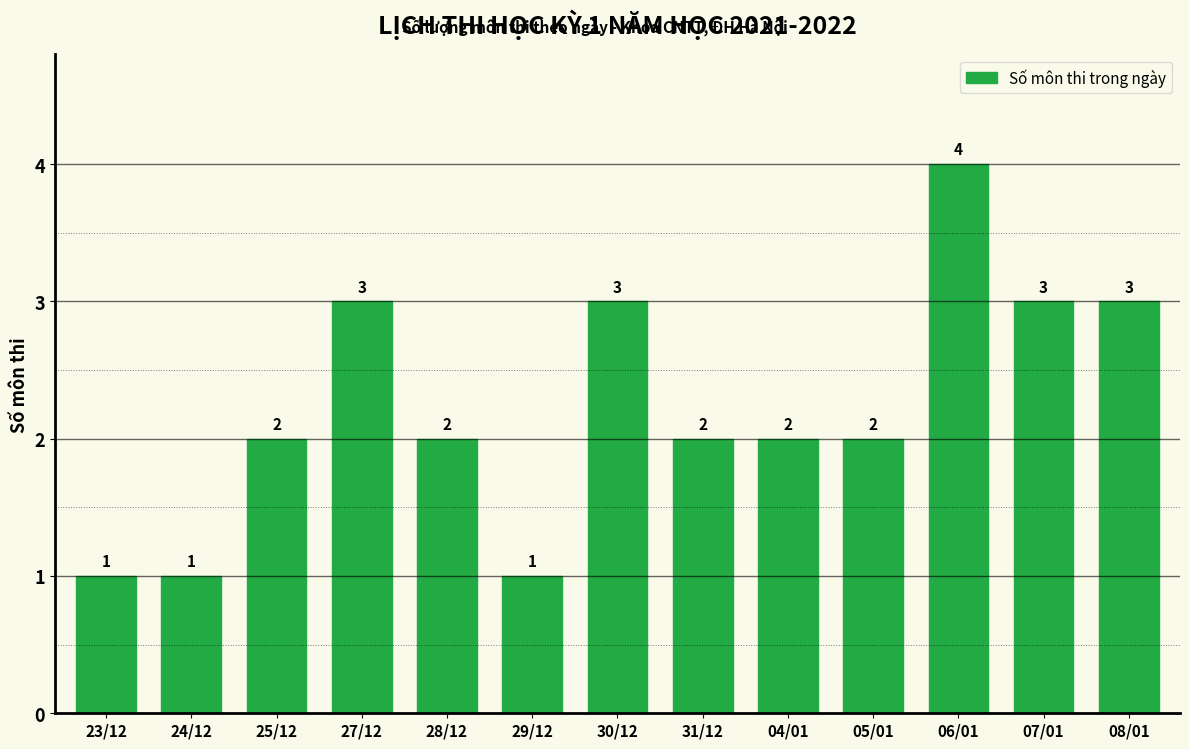

Reading left to right, extract all data points from this chart.

1	1	2	3	2	1	3	2	2	2	4	3	3